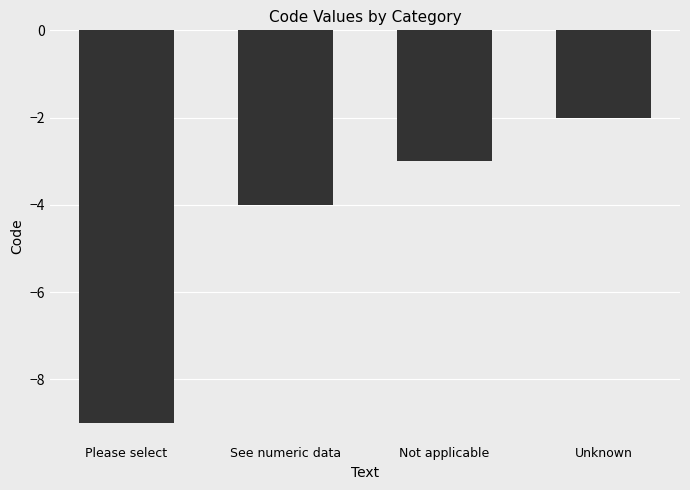

Which has a higher value, Not applicable or Unknown?

Unknown